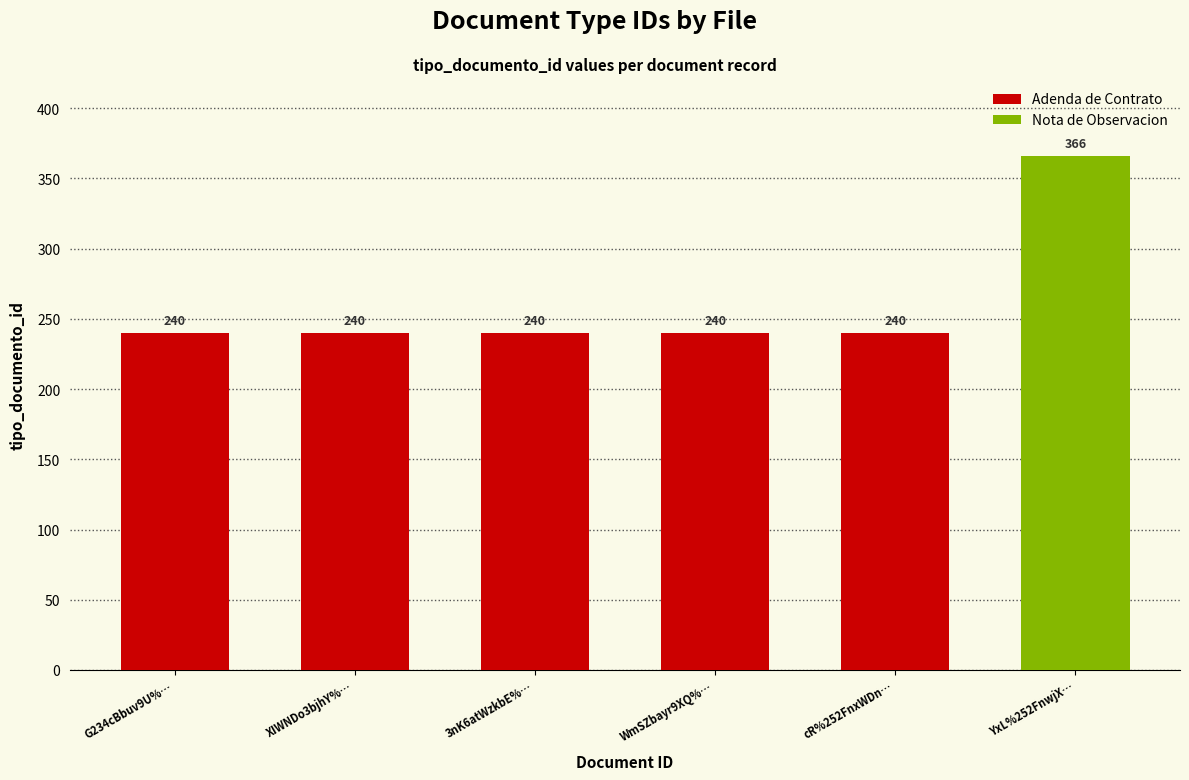

What position from the left is YxL%252FnwjXeZc%253D?

6